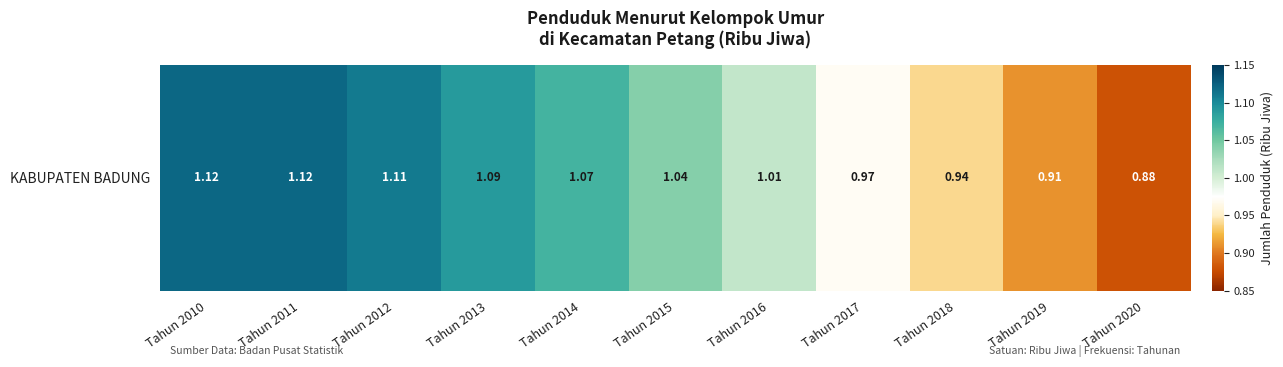

How many values are below 1?

4